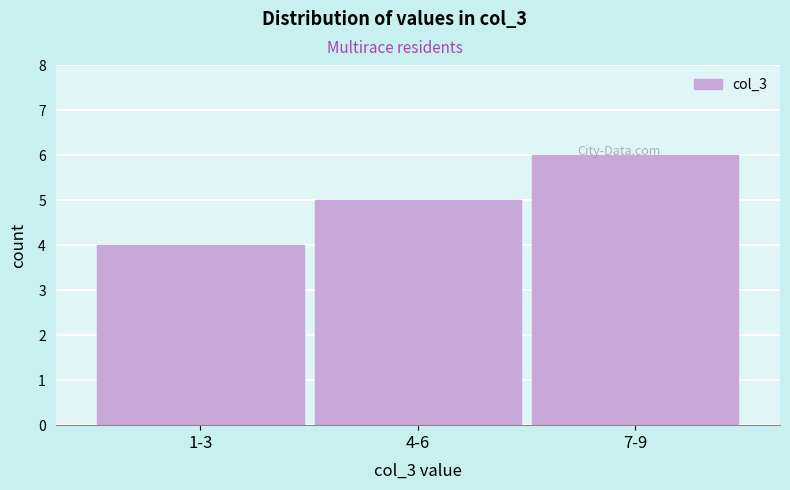

What value does the data have at 1-3?

4